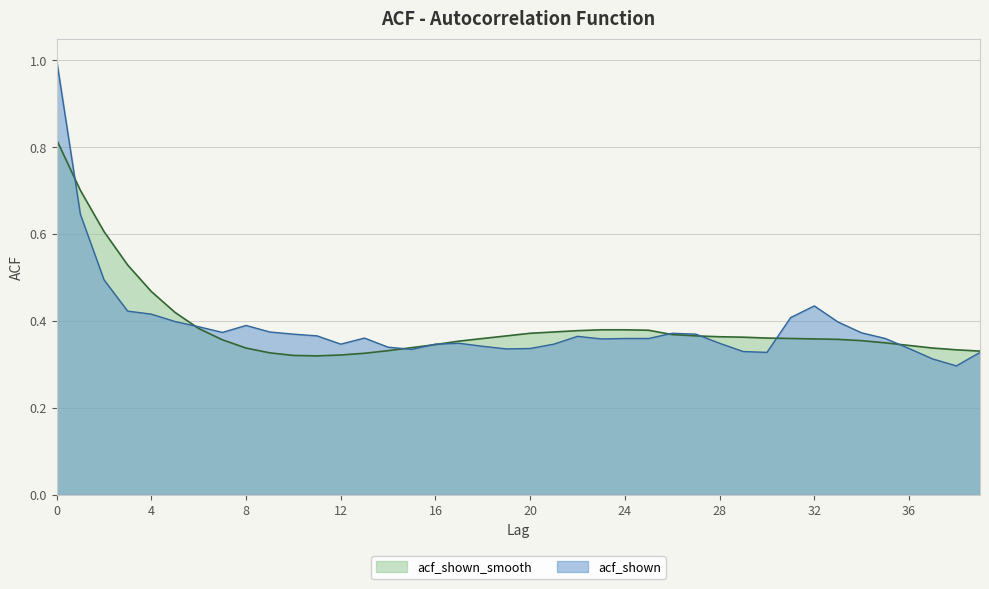

How many data points does each series have?

40